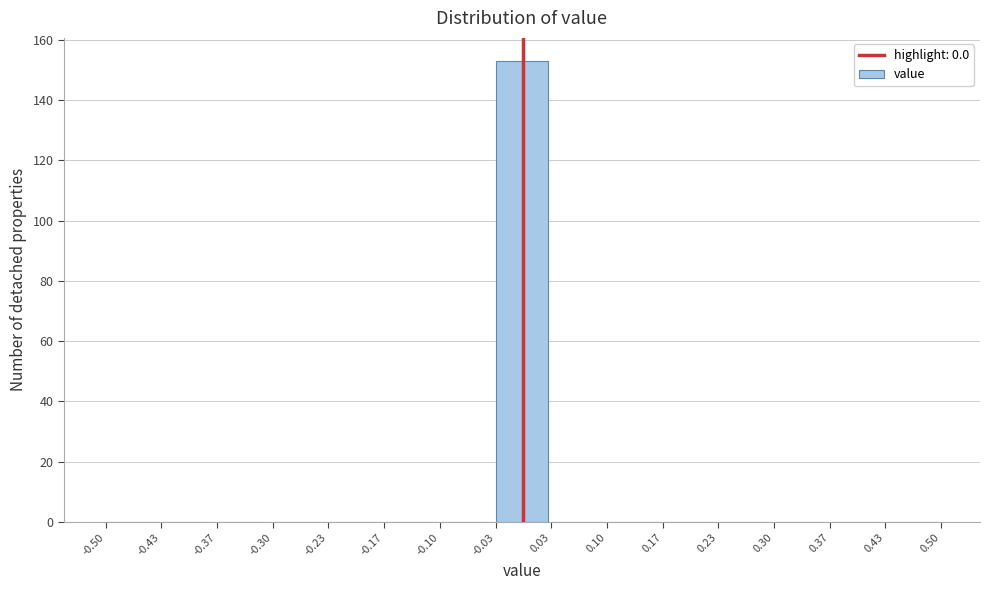

Over which range of the x-axis is the bar tallest?

-0.03 to 0.03